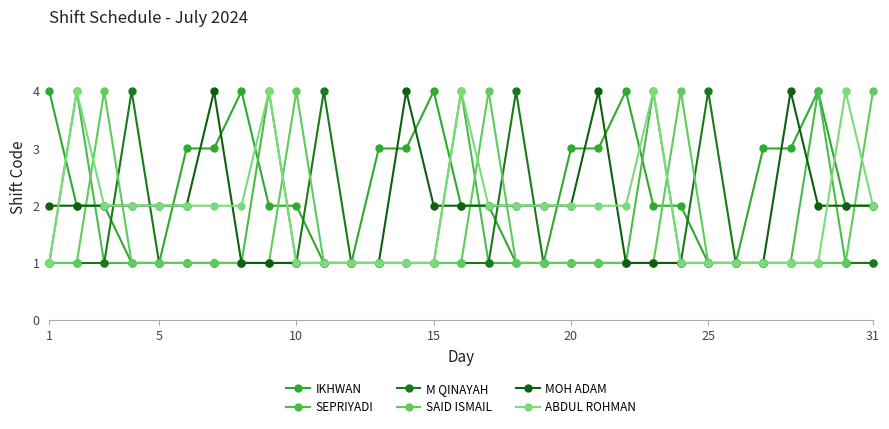

What is the difference between the maximum and minimum values in the SAID ISMAIL series?

3